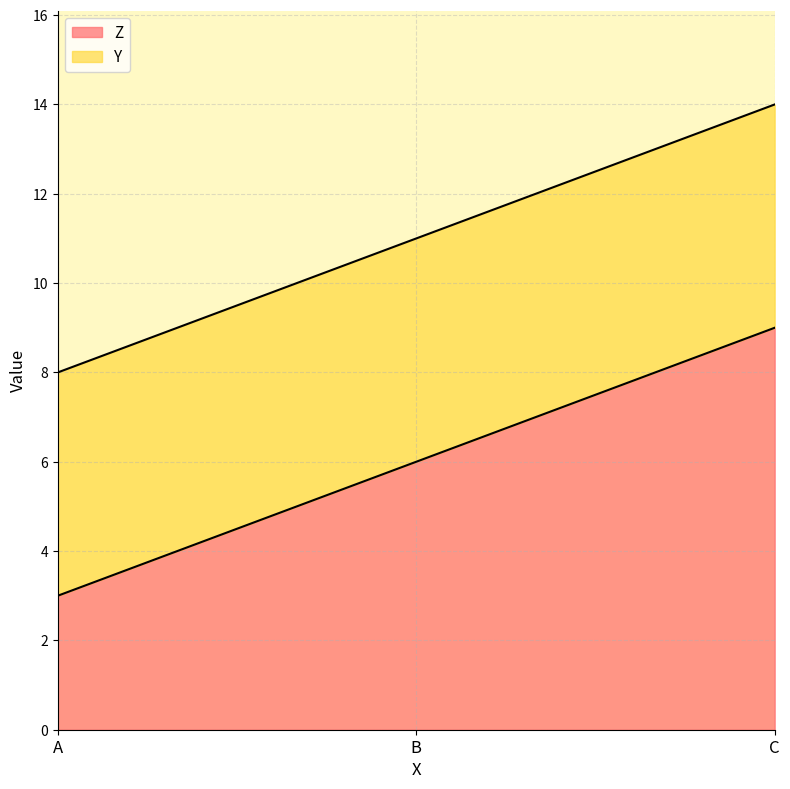

Count the values in the range 3 to 9.

3